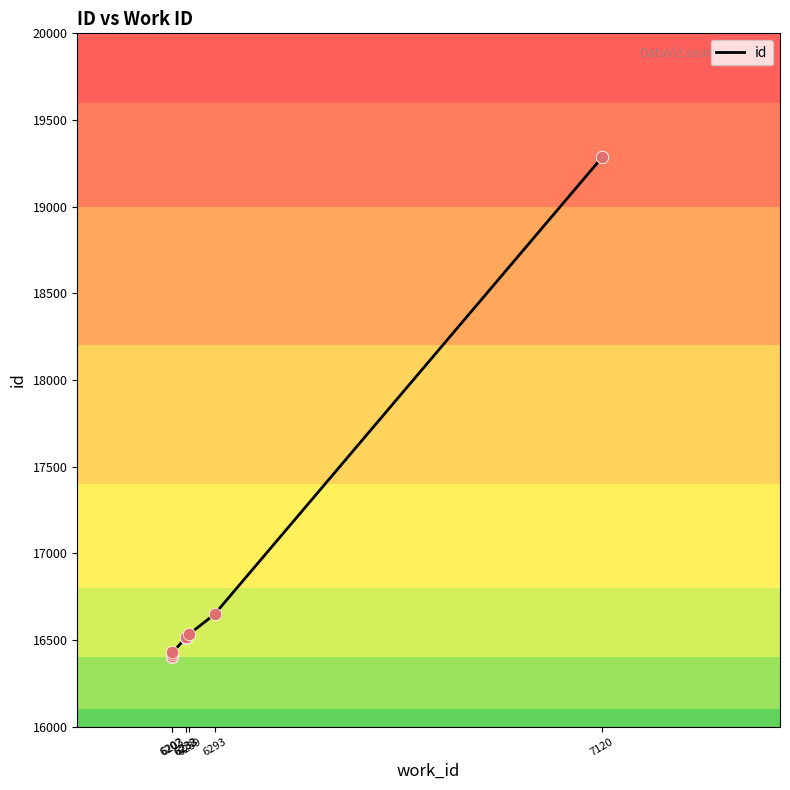

Which has a higher value, 6293 or 6233?

6293